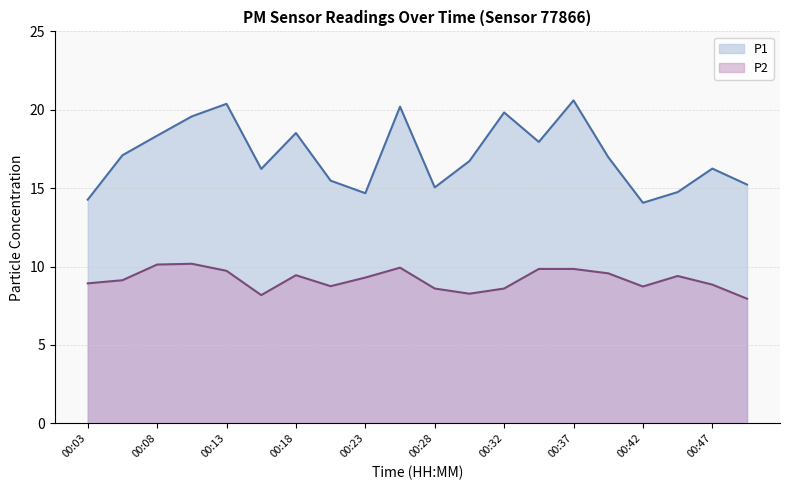

List the labels in order of P1 value, largest first.

00:37, 00:13, 00:25, 00:32, 00:10, 00:18, 00:08, 00:35, 00:06, 00:40, 00:30, 00:47, 00:15, 00:20, 00:49, 00:28, 00:45, 00:23, 00:03, 00:42